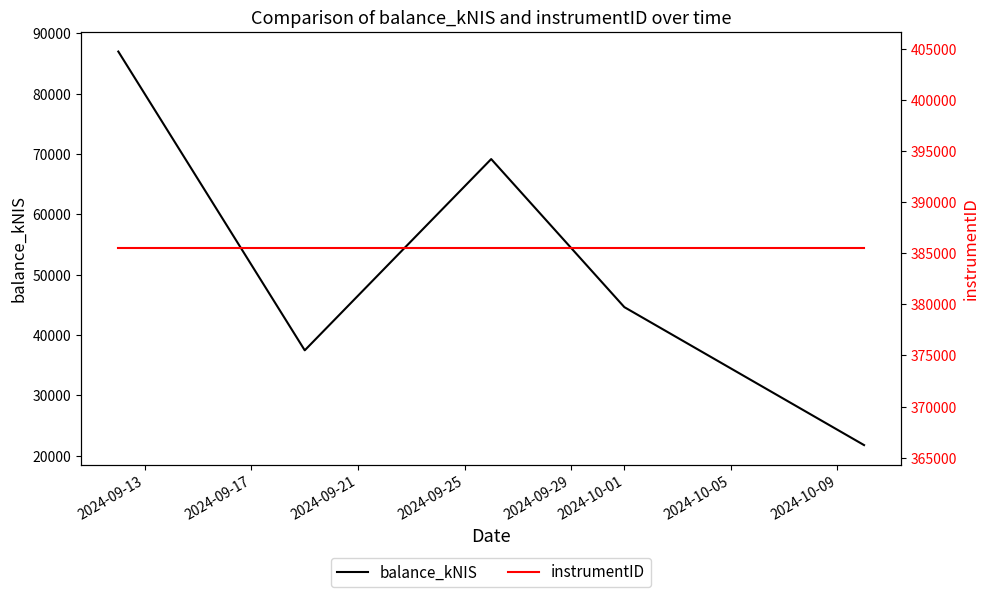

Where is instrumentID nearest to the value 385499?

2024-09-13